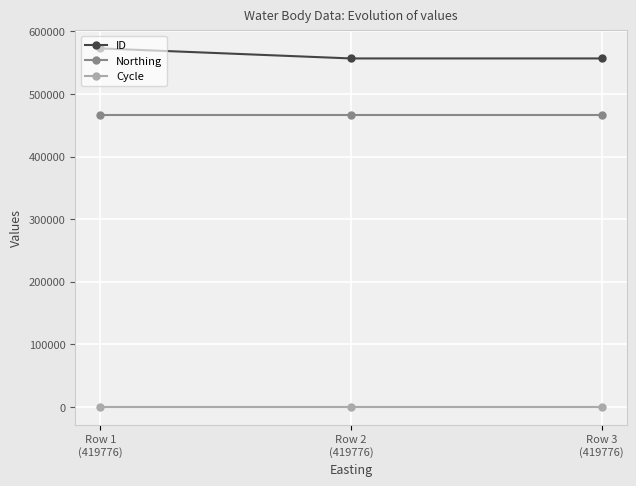

What is the difference between the maximum and minimum values in the ID series?

16070